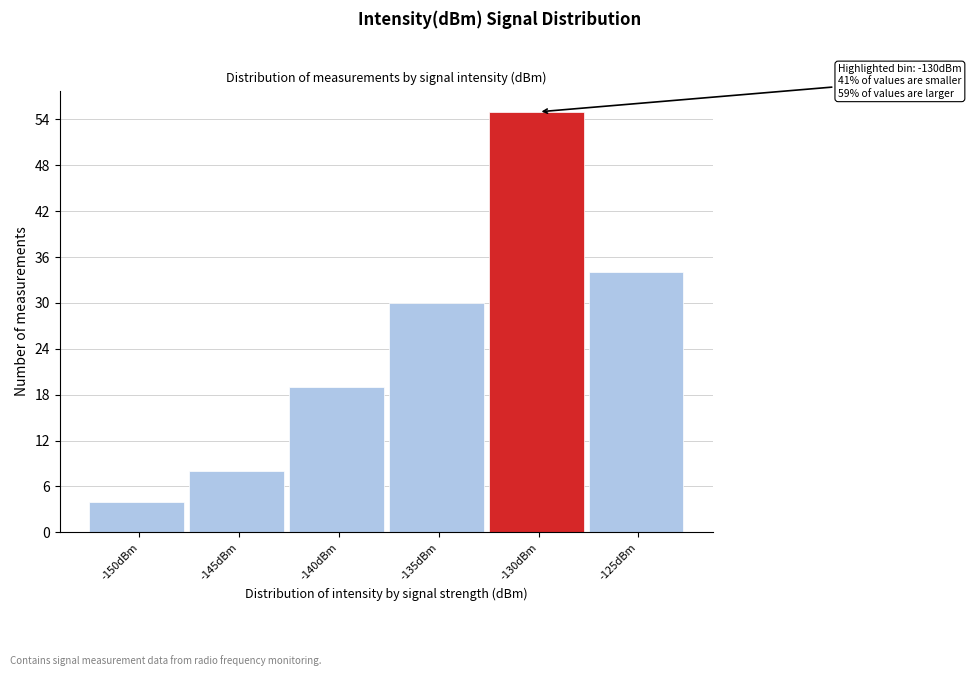

Reading right to left, extract all data points from this chart.

34	55	30	19	8	4